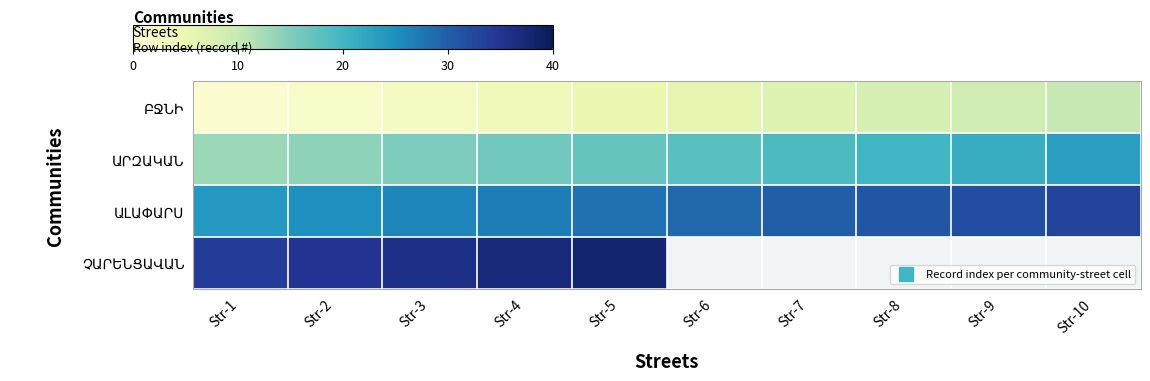

Where is ԱՐԶԱԿԱՆ nearest to the value 18?

Str-6